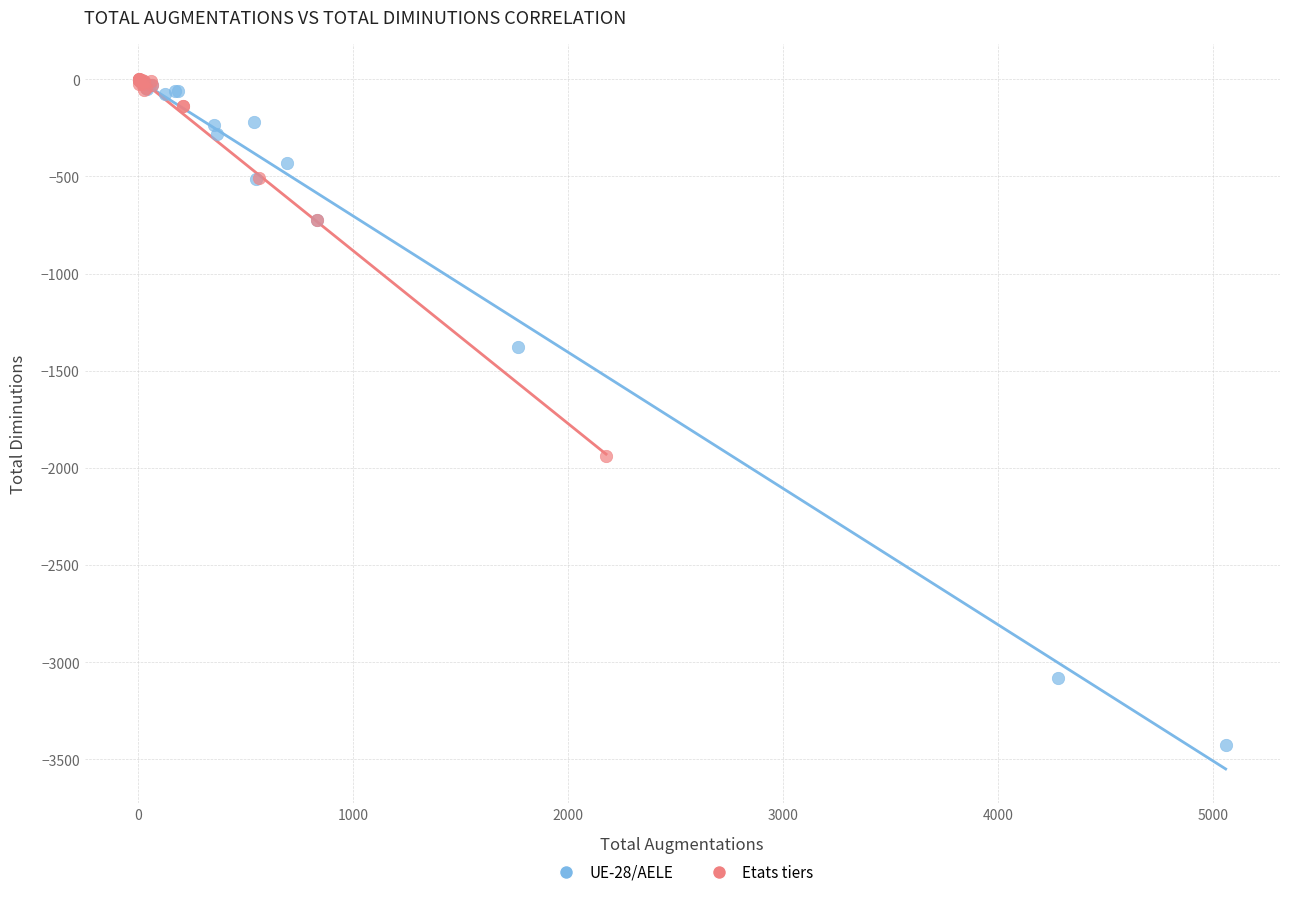

Which series reaches the minimum Y coordinate?

UE-28/AELE